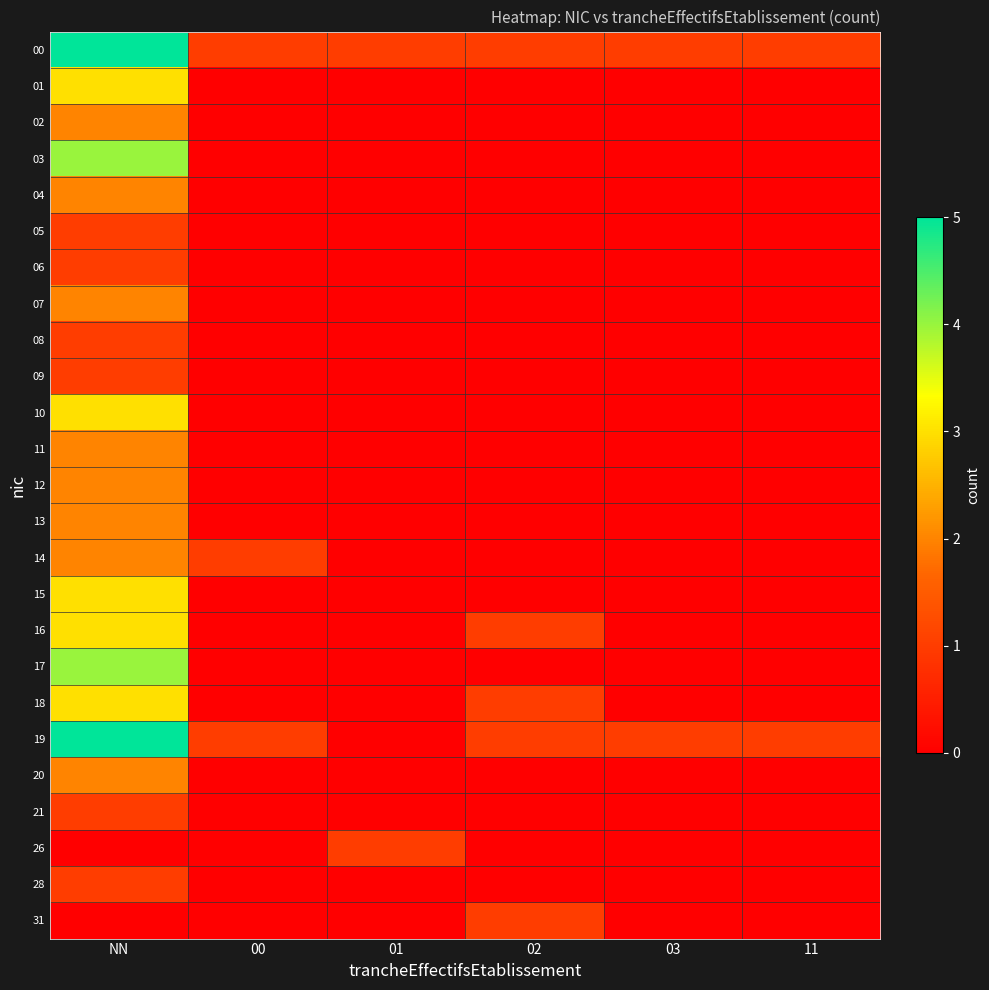

Reading left to right, transcribe all the data shown in this chart.

00: NN=5	00=1	01=1	02=1	03=1	11=1
01: NN=3	00=0	01=0	02=0	03=0	11=0
02: NN=2	00=0	01=0	02=0	03=0	11=0
03: NN=4	00=0	01=0	02=0	03=0	11=0
04: NN=2	00=0	01=0	02=0	03=0	11=0
05: NN=1	00=0	01=0	02=0	03=0	11=0
06: NN=1	00=0	01=0	02=0	03=0	11=0
07: NN=2	00=0	01=0	02=0	03=0	11=0
08: NN=1	00=0	01=0	02=0	03=0	11=0
09: NN=1	00=0	01=0	02=0	03=0	11=0
10: NN=3	00=0	01=0	02=0	03=0	11=0
11: NN=2	00=0	01=0	02=0	03=0	11=0
12: NN=2	00=0	01=0	02=0	03=0	11=0
13: NN=2	00=0	01=0	02=0	03=0	11=0
14: NN=2	00=1	01=0	02=0	03=0	11=0
15: NN=3	00=0	01=0	02=0	03=0	11=0
16: NN=3	00=0	01=0	02=1	03=0	11=0
17: NN=4	00=0	01=0	02=0	03=0	11=0
18: NN=3	00=0	01=0	02=1	03=0	11=0
19: NN=5	00=1	01=0	02=1	03=1	11=1
20: NN=2	00=0	01=0	02=0	03=0	11=0
21: NN=1	00=0	01=0	02=0	03=0	11=0
26: NN=0	00=0	01=1	02=0	03=0	11=0
28: NN=1	00=0	01=0	02=0	03=0	11=0
31: NN=0	00=0	01=0	02=1	03=0	11=0